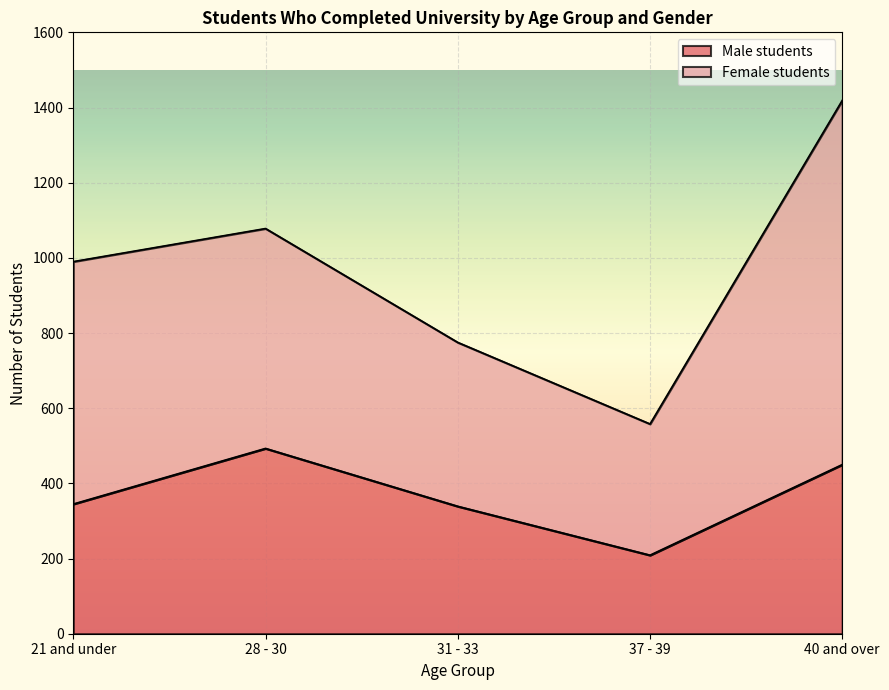

Where is the data nearest to the value 351?

21 and under